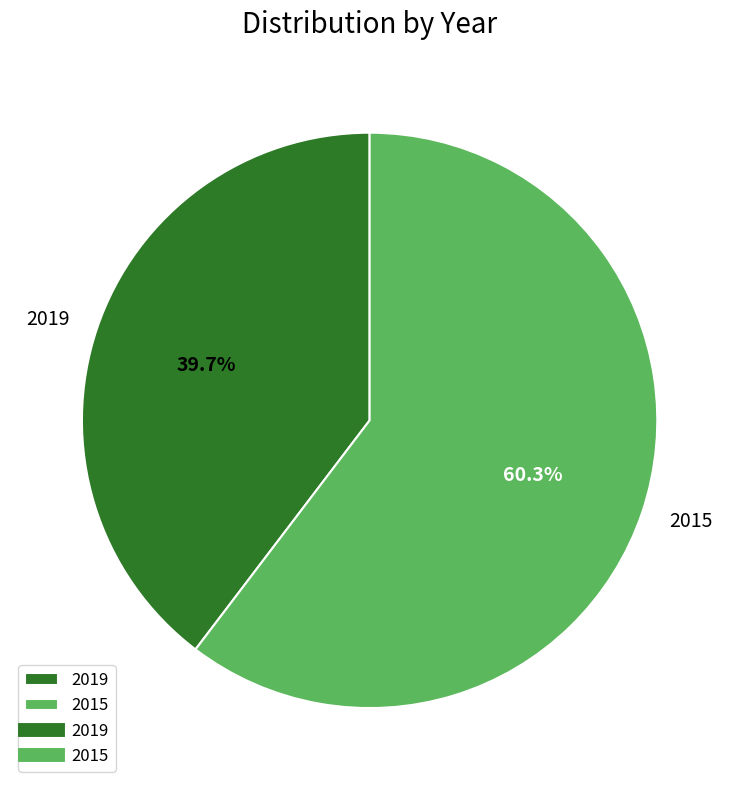

Is it true that 2019 is 49% of the pie?

False